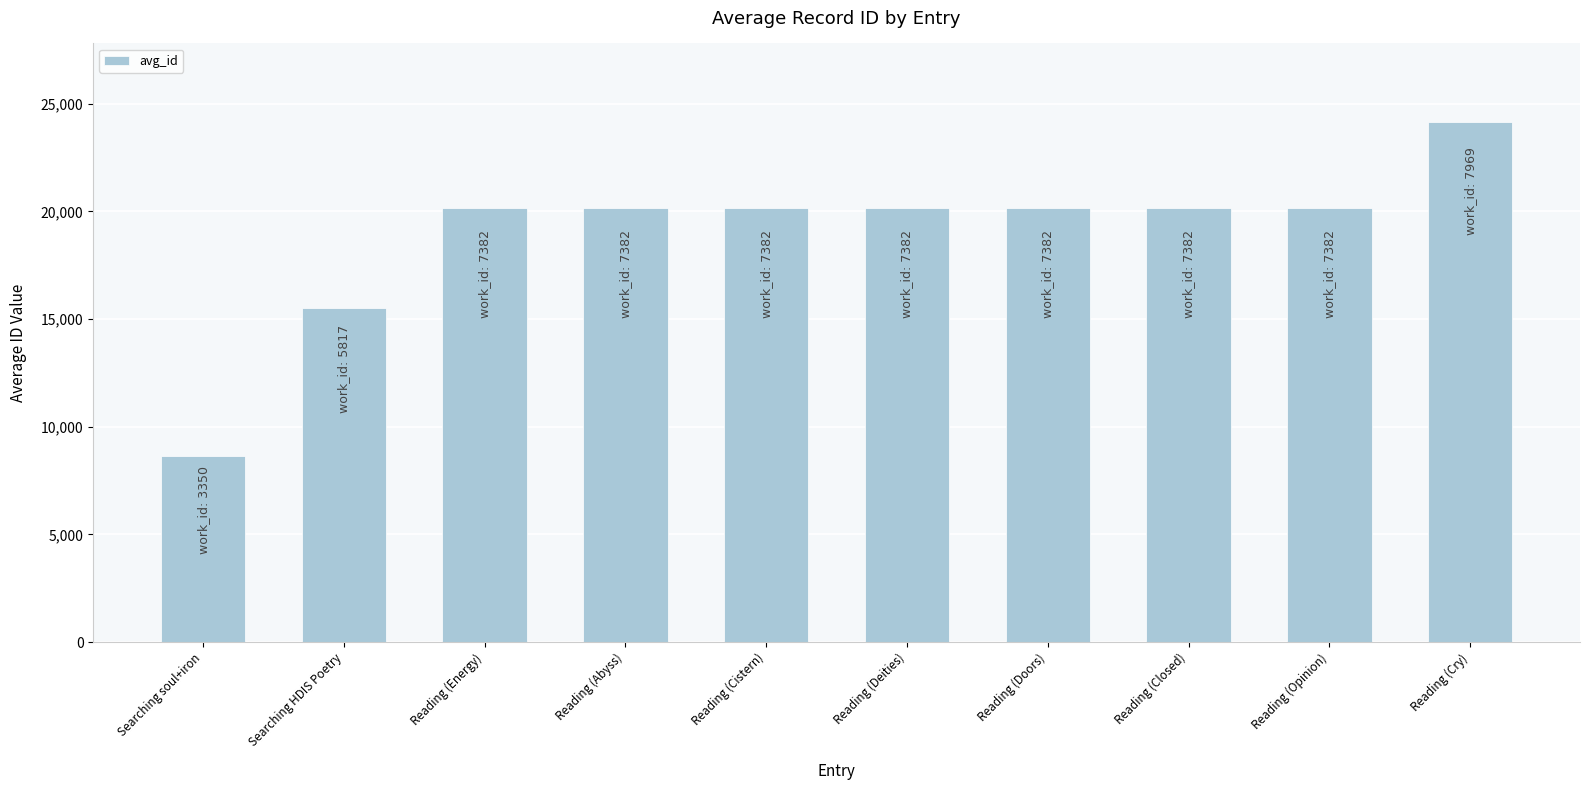

What position from the right is Reading (Cistern)?

6